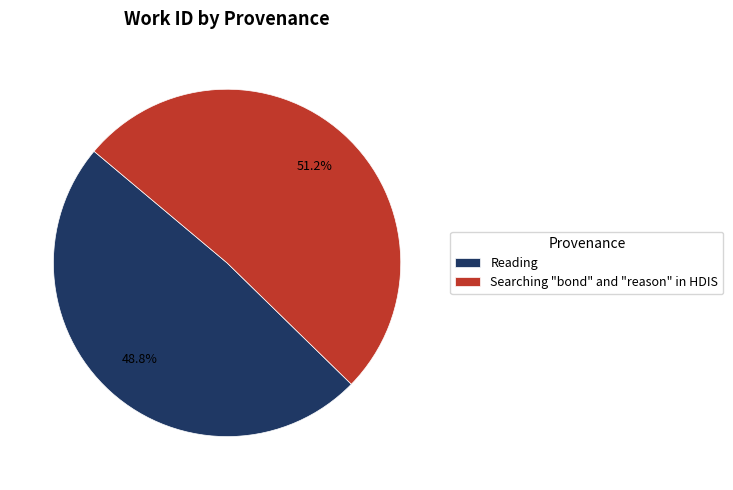

What is the majority slice?

Searching "bond" and "reason" in HDIS